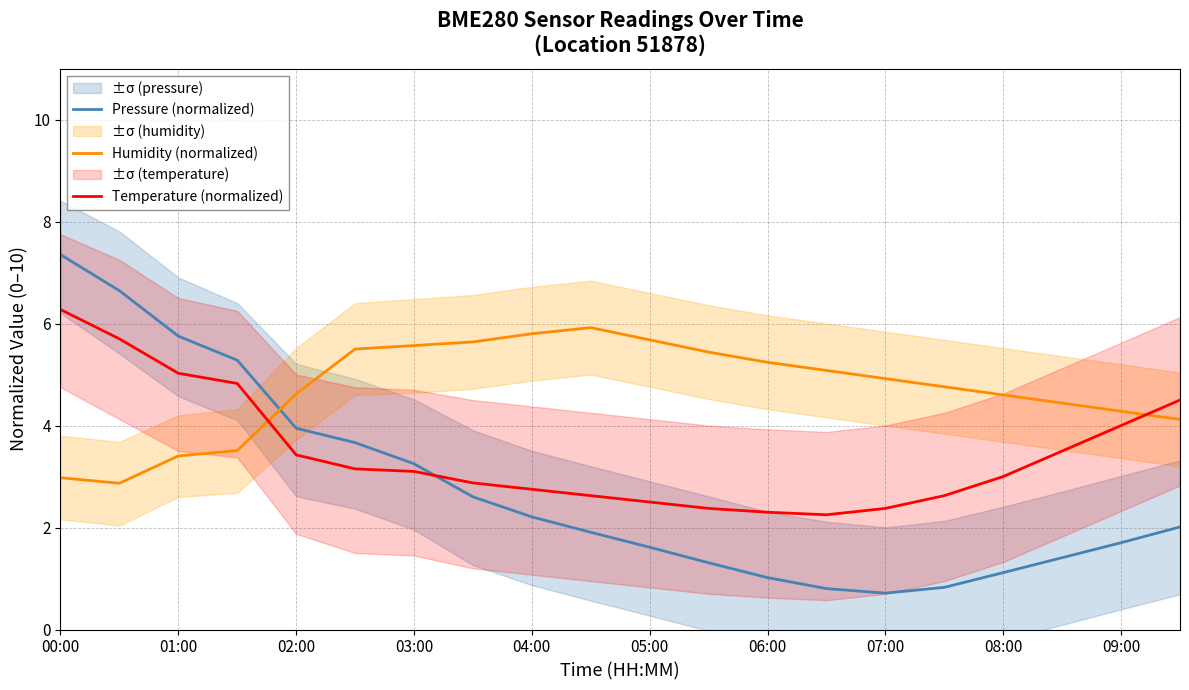

Reading right to left, transcribe all the data shown in this chart.

Pressure (normalized): 2.0	1.7	1.4	1.1	0.8	0.7	0.8	1.0	1.3	1.6	1.9	2.2	2.6	3.3	3.7	3.9	5.3	5.8	6.6	7.4
Humidity (normalized): 4.1	4.3	4.4	4.6	4.8	4.9	5.1	5.2	5.4	5.7	5.9	5.8	5.6	5.6	5.5	4.6	3.5	3.4	2.9	3.0
Temperature (normalized): 4.5	4.0	3.5	3.0	2.6	2.4	2.3	2.3	2.4	2.5	2.6	2.7	2.9	3.1	3.1	3.4	4.8	5.0	5.7	6.3